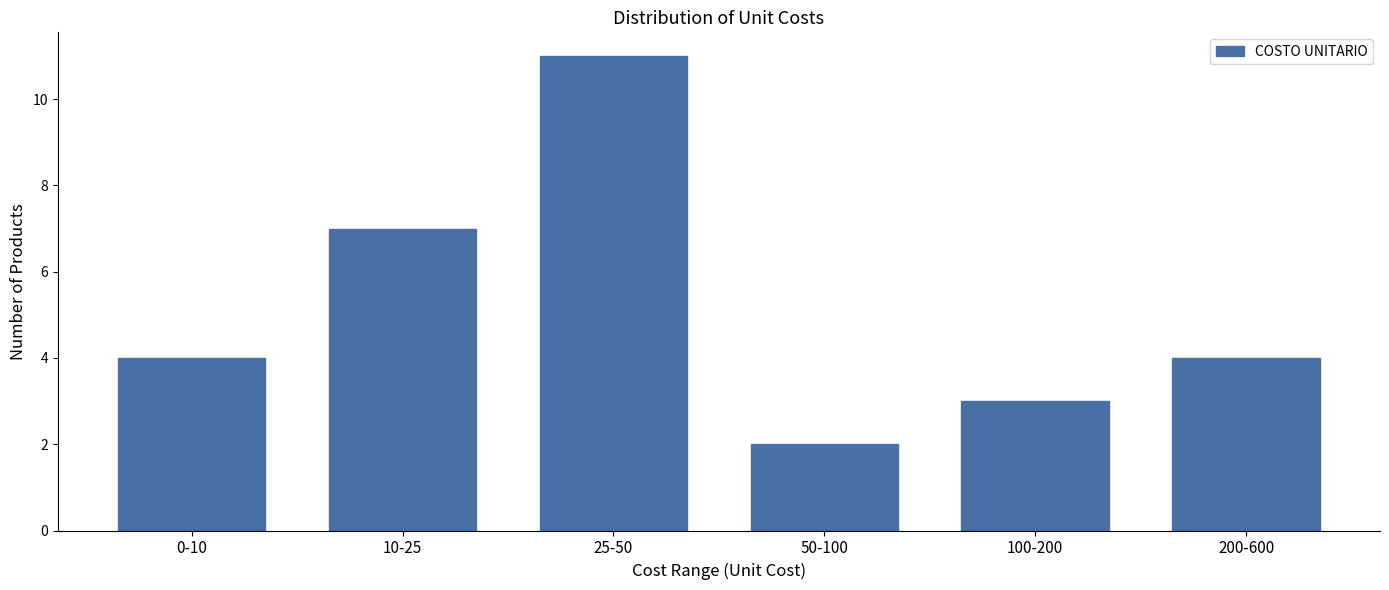

Reading right to left, extract all data points from this chart.

4	3	2	11	7	4